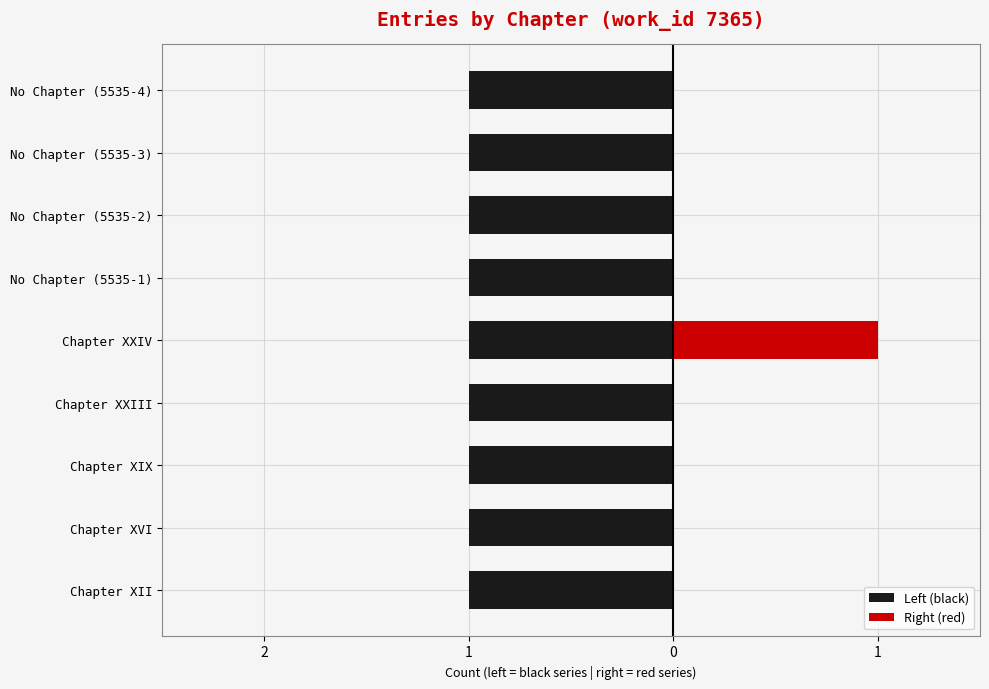

Which series has the largest range (max minus min)?

Right (red)